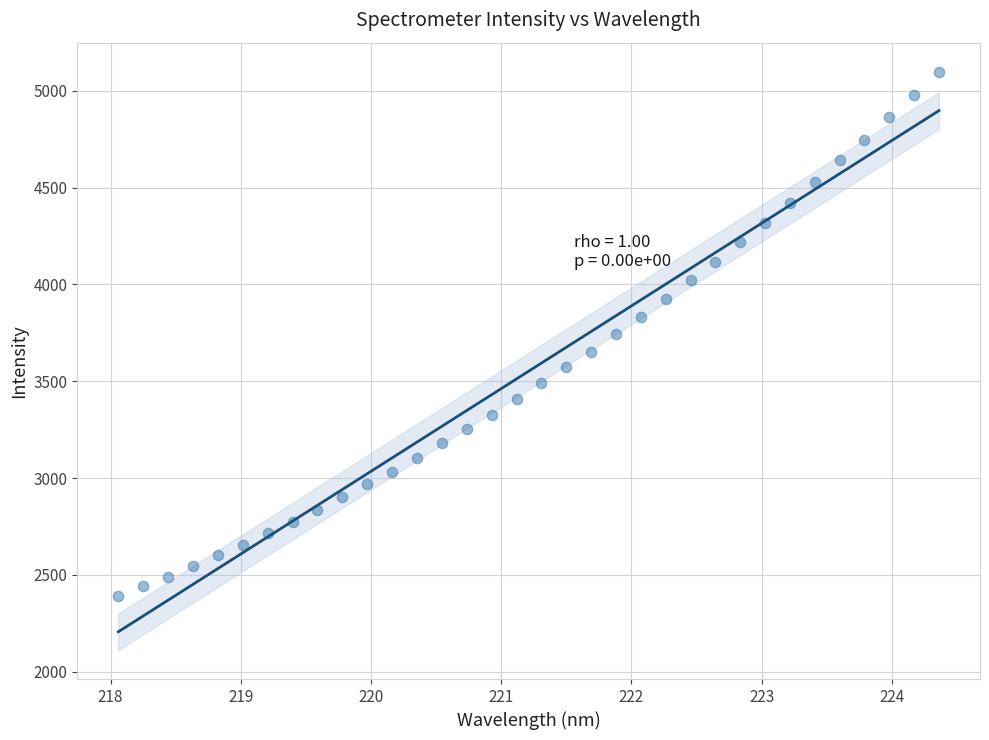

What is the range of X values (max minus min)?

6.3